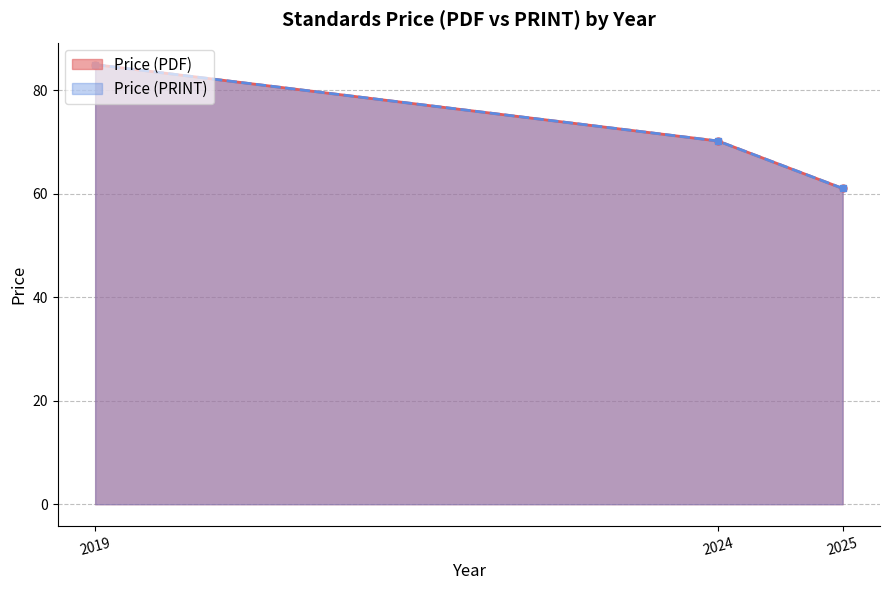

Rank the series at 2024 from lowest to highest value.

Price (PDF), Price (PRINT)